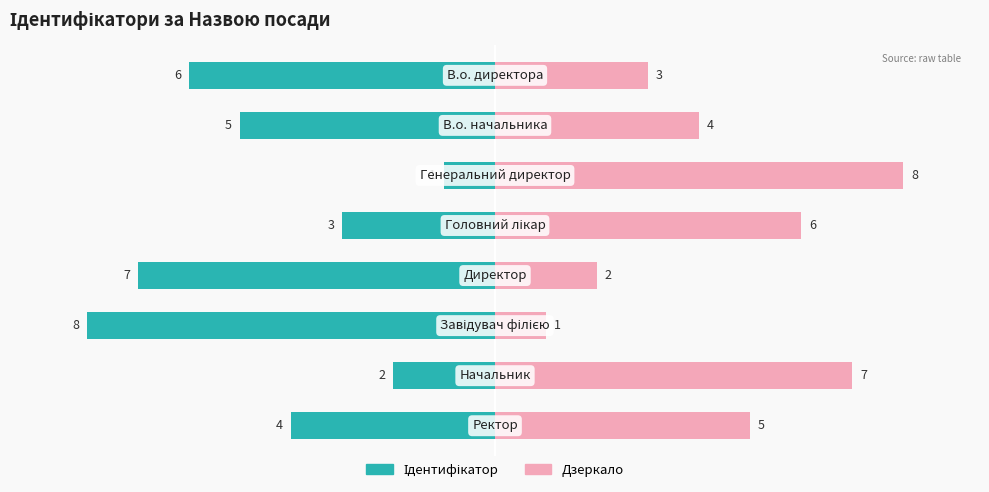

What is the difference between the maximum and minimum values in the Назва (Дзеркало) series?

7